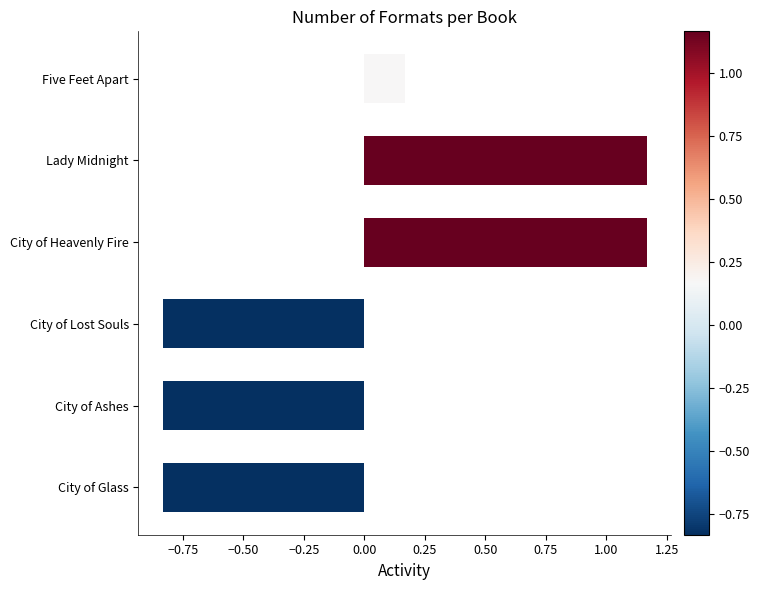

The value at Lady Midnight is 0.3. True or false?

False